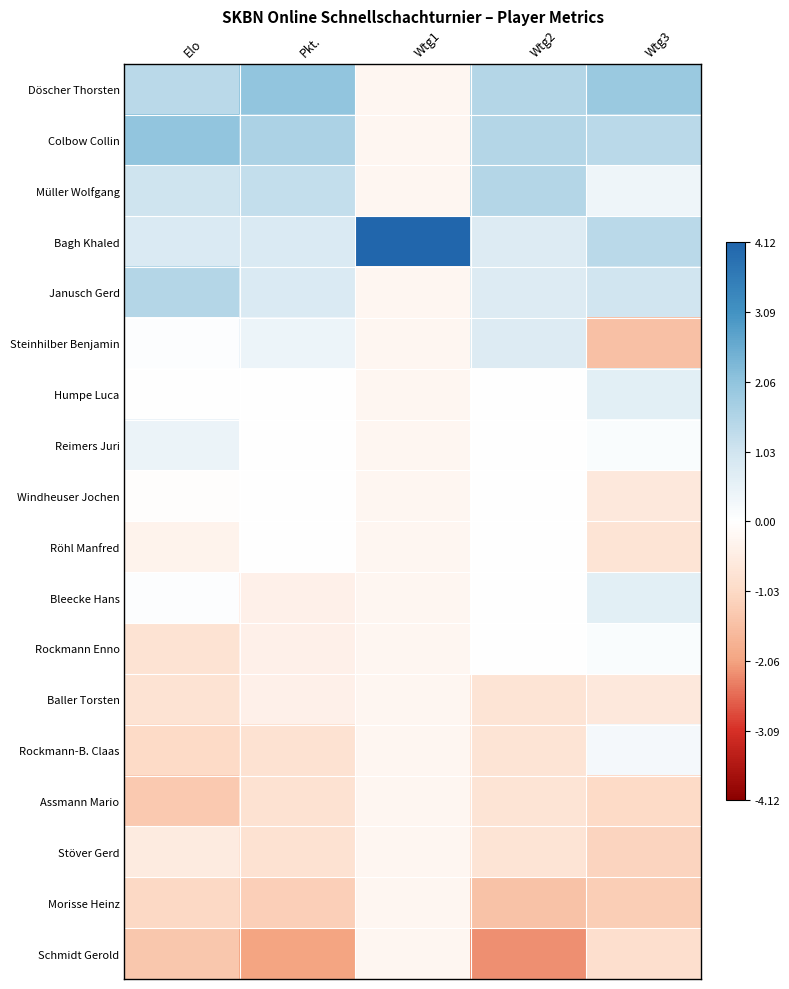

Which series has the largest range (max minus min)?

Bagh Khaled